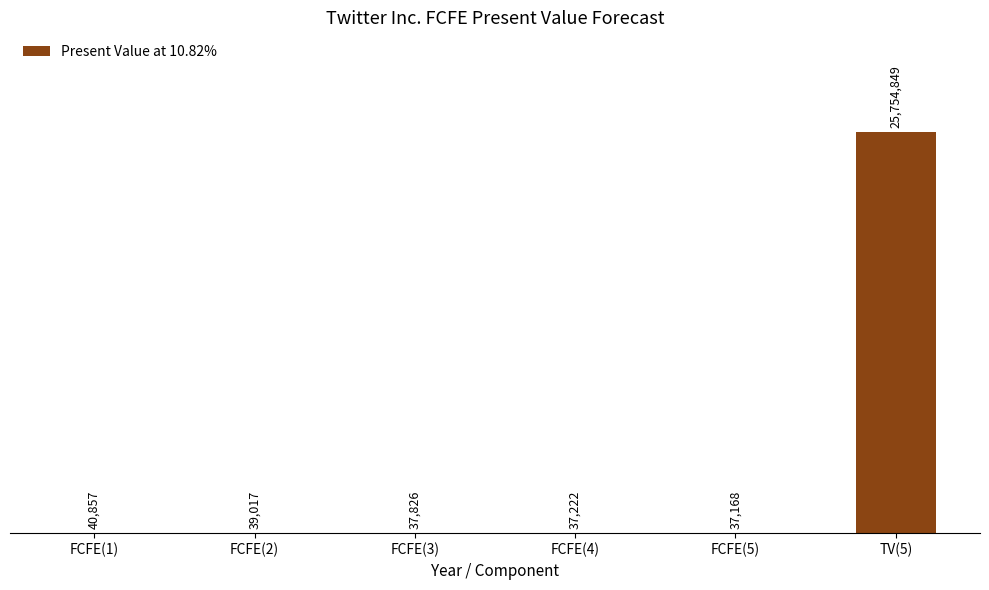

What is the sum of all values?

25946939